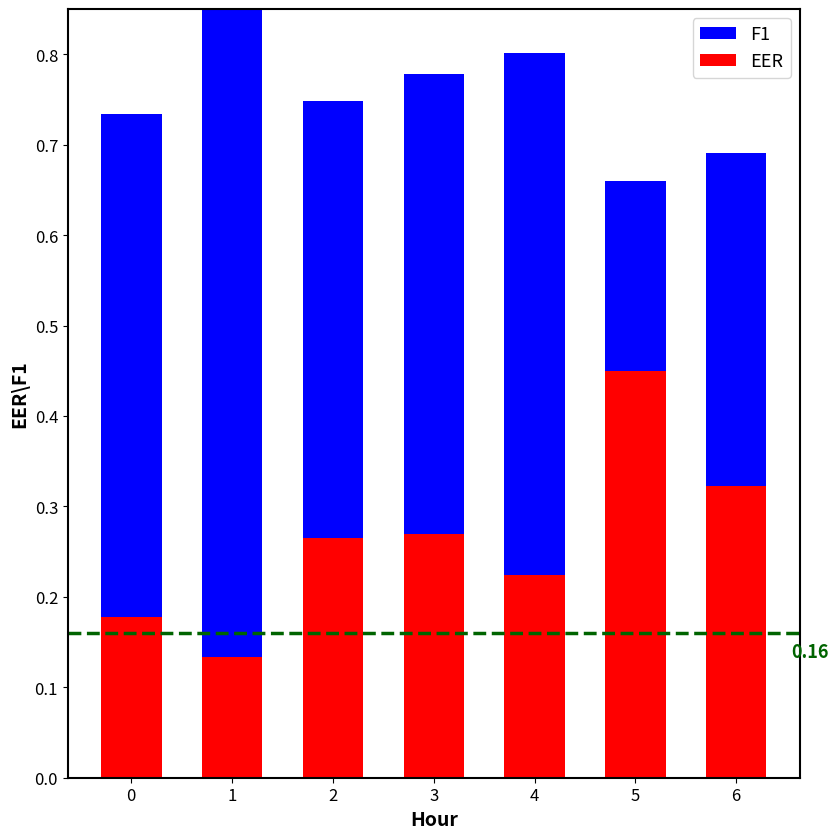

Rank the series by their maximum value, from lowest to highest.

EER, F1